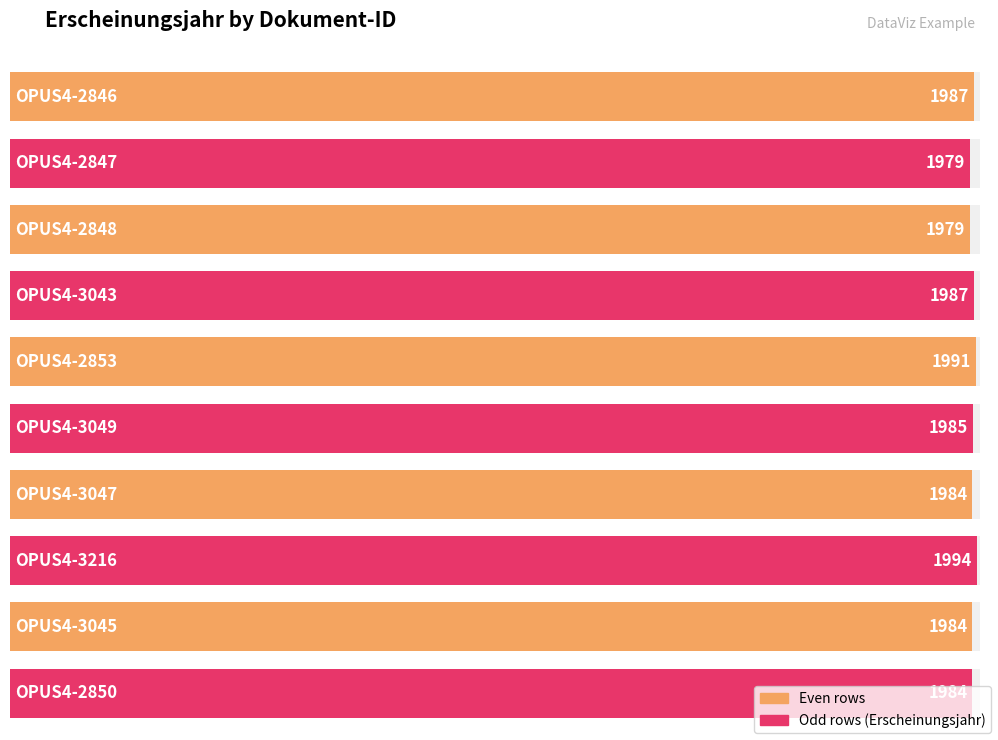

Which has a higher value, OPUS4-3045 or OPUS4-3049?

OPUS4-3049